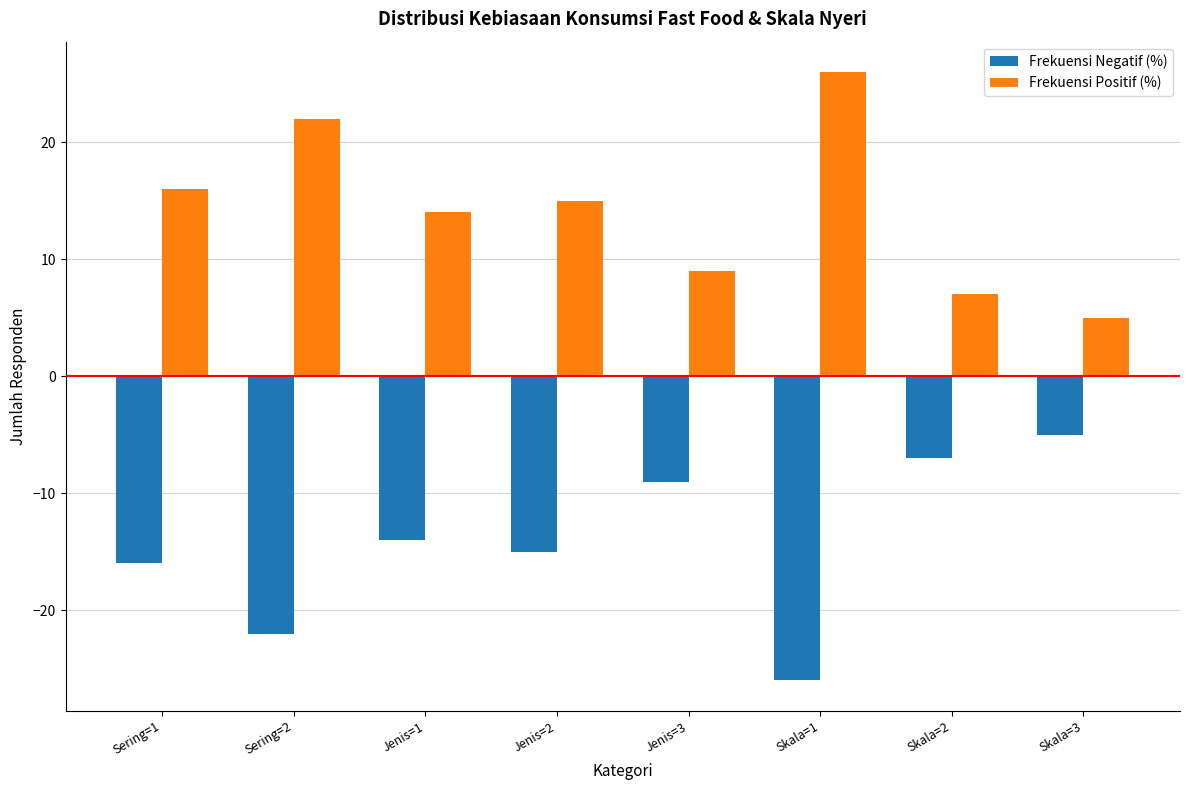

Which category has the highest value across all series?

Skala=1